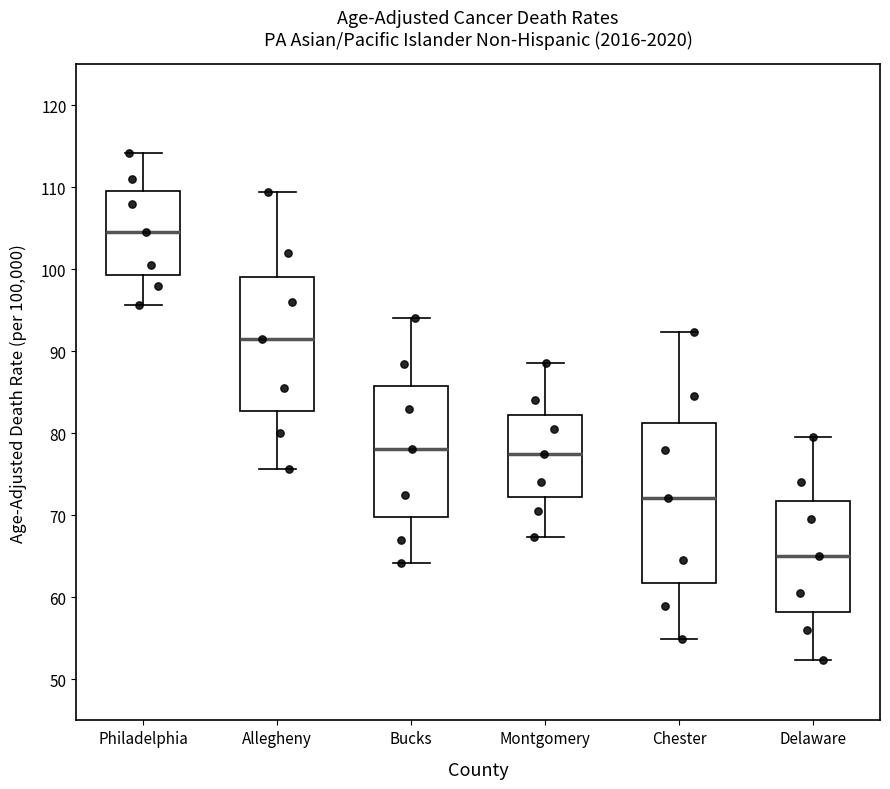

Reading left to right, read every box against the y-axis: the position of its median line, the range the box covers, and the ends of its whiskers. The values are not printed on the chart, so give them approximately, as read against the axis.

Philadelphia: median 105, box 99 to 110, whiskers 96 to 114
Allegheny: median 92, box 83 to 99, whiskers 76 to 109
Bucks: median 78, box 70 to 86, whiskers 64 to 94
Montgomery: median 78, box 72 to 82, whiskers 67 to 89
Chester: median 72, box 62 to 81, whiskers 55 to 92
Delaware: median 65, box 58 to 72, whiskers 52 to 80